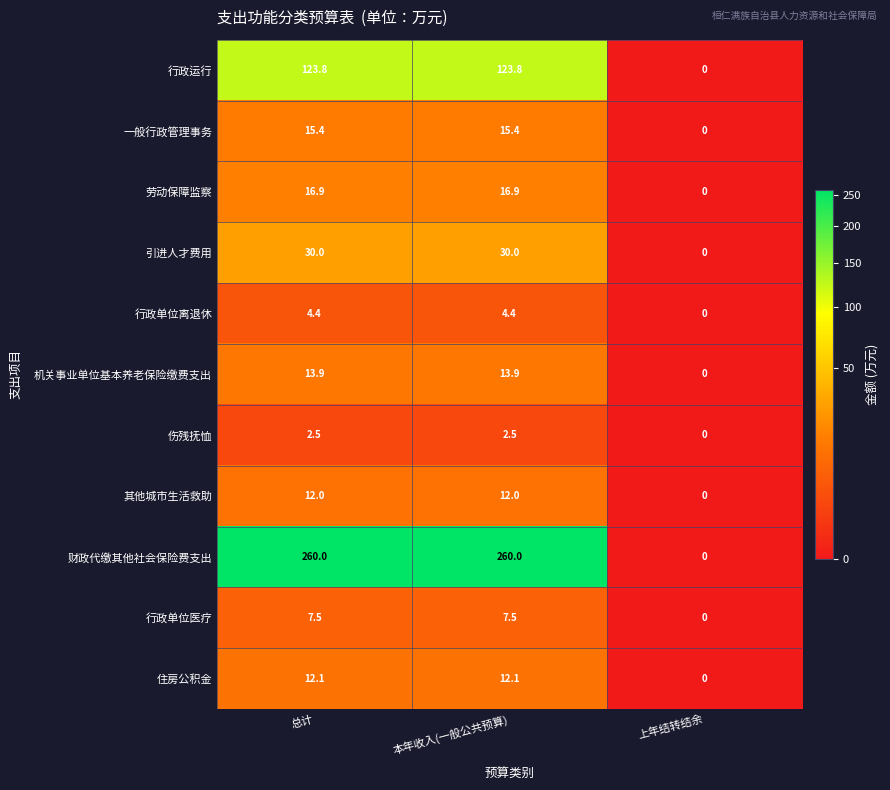

What is the total value across all series at 本年收入(一般公共预算)?

498.5